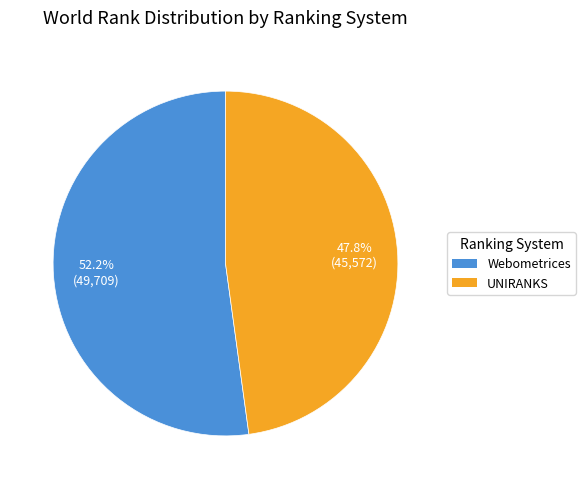

Is there any slice that represents more than half of the pie?

Yes